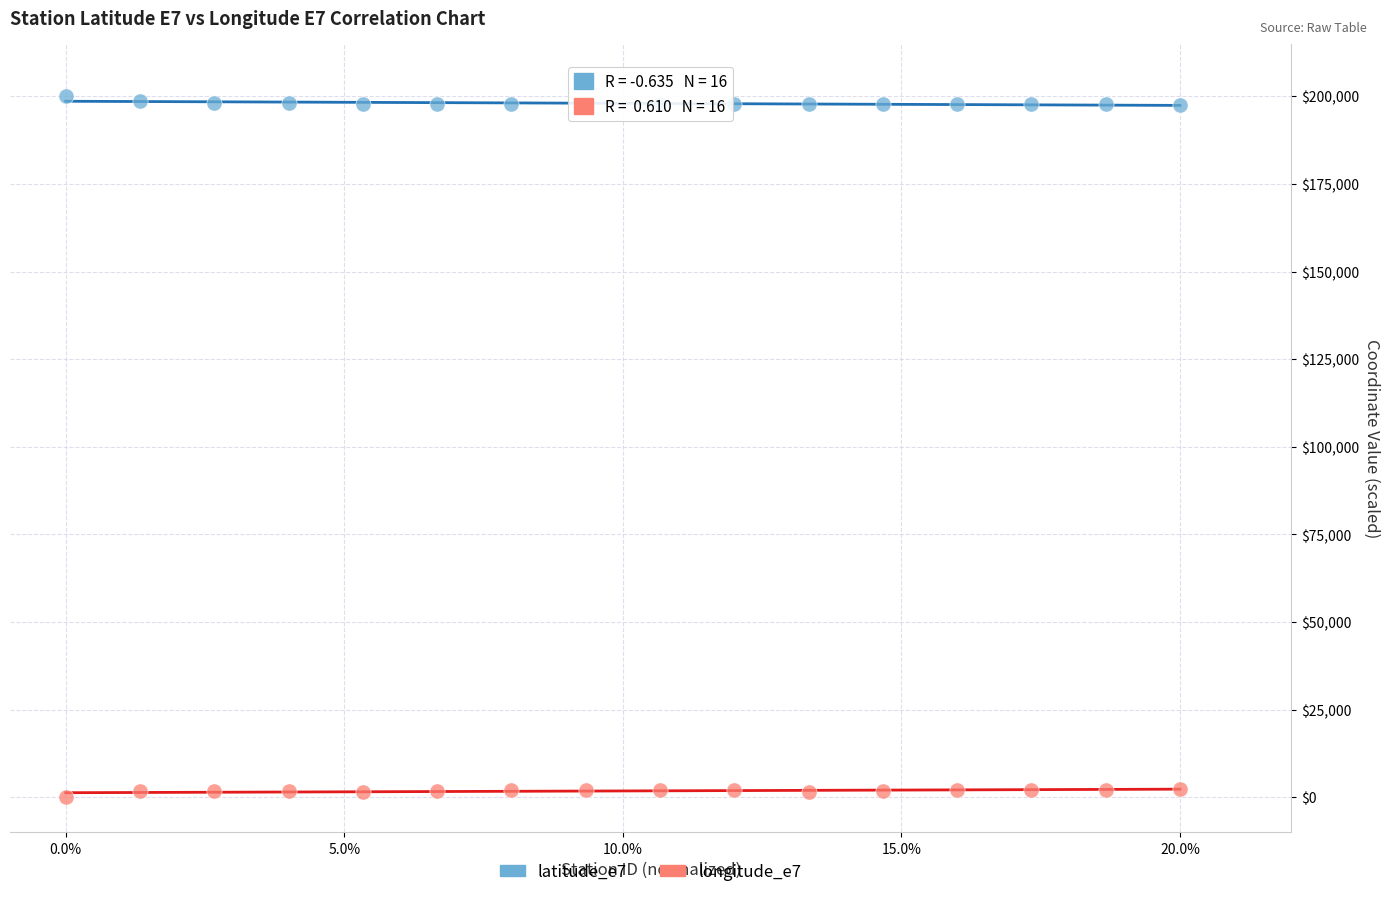

Across all data points, what is the range of Y values (max minus min)?

200000.0